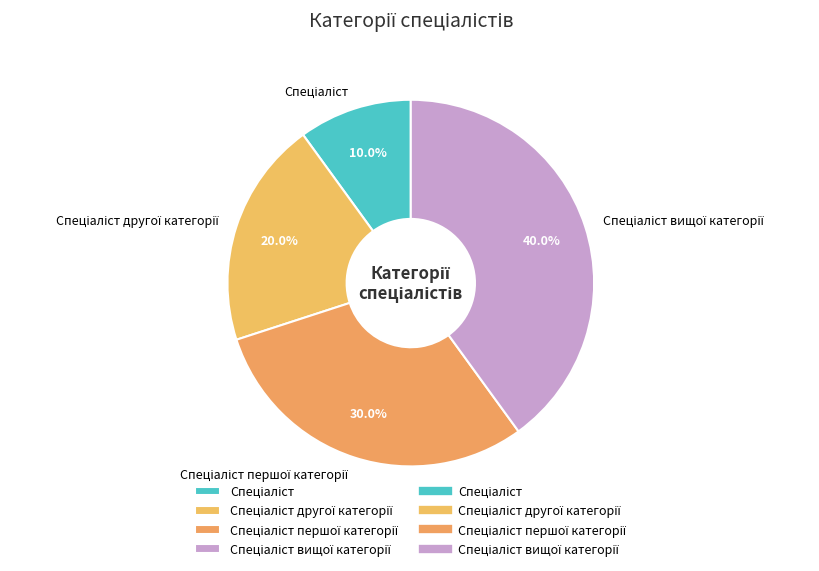

Does any single category account for the majority?

No